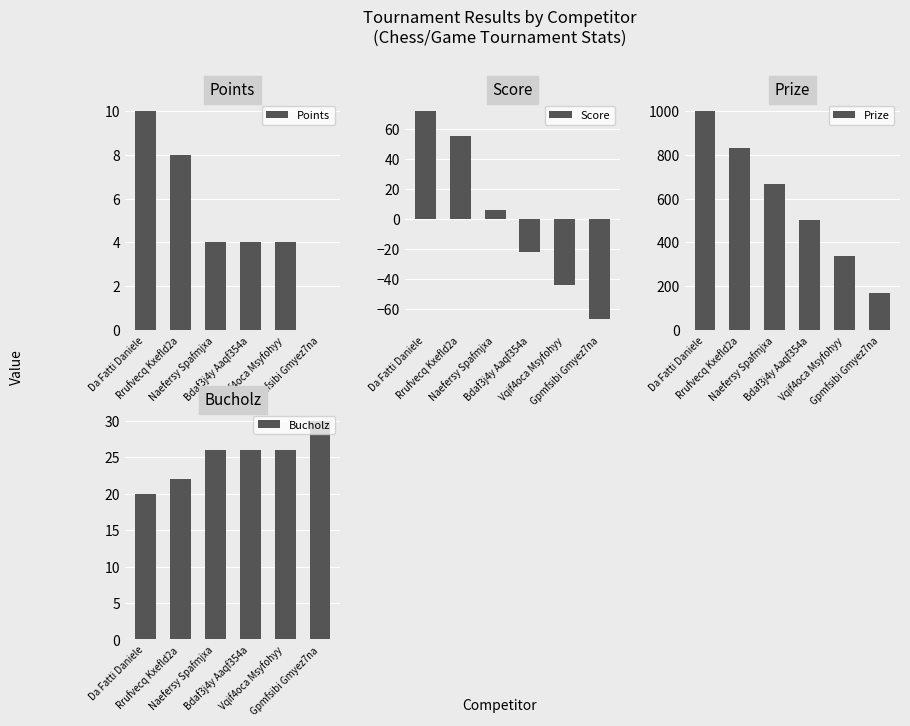

How many values in the Score series are below 6?

3